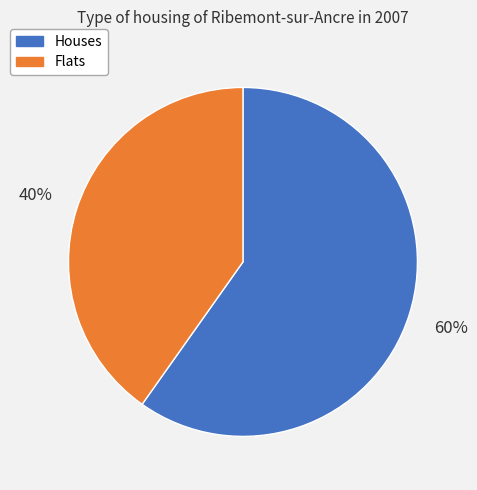

Does any single category account for the majority?

Yes